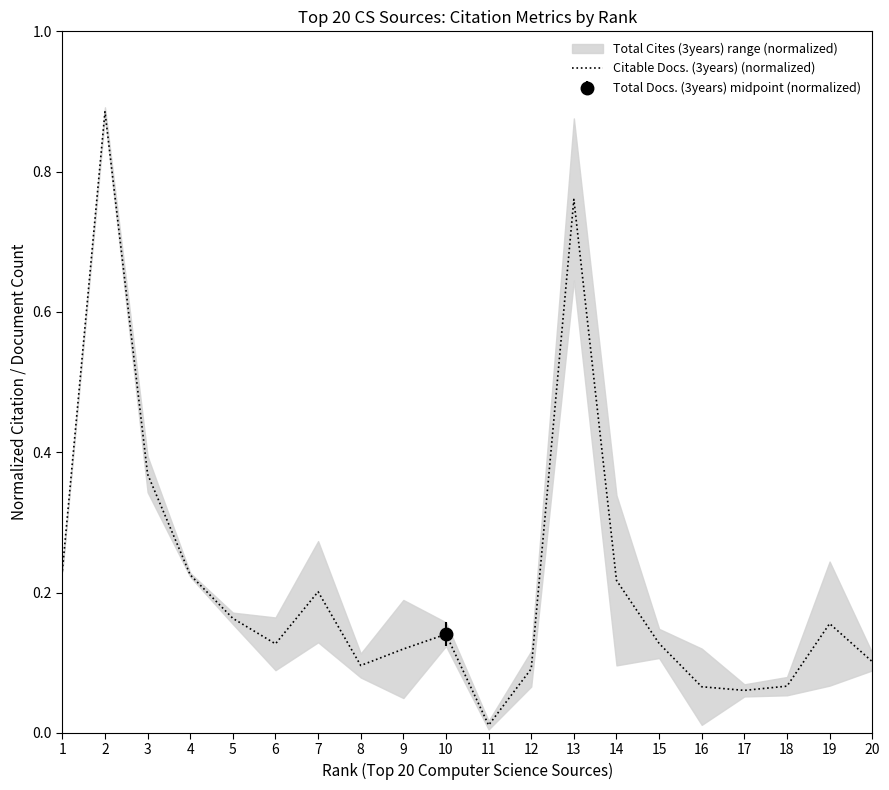

What is the difference between the maximum and second lowest values?

0.8